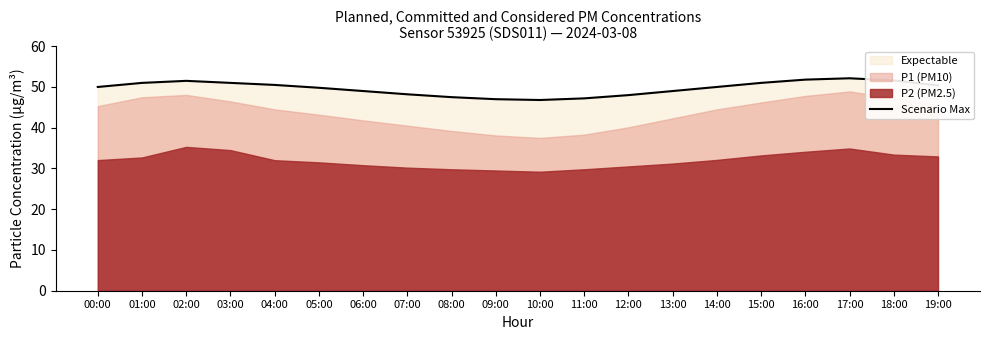

Read the value at 15:00.

51.0